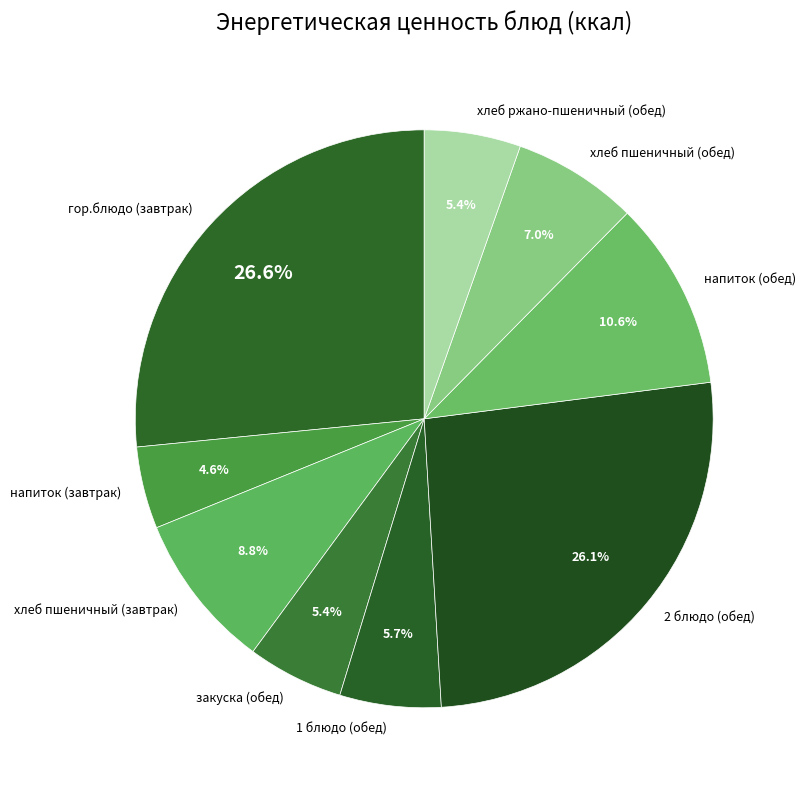

How many segments does this pie chart have?

9